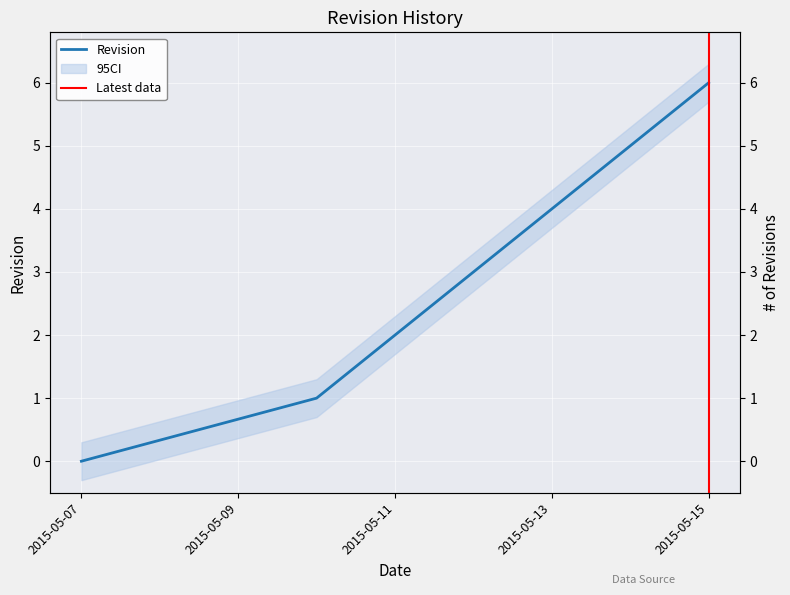

Which has a higher value, 2015-05-12 or 2015-05-14?

2015-05-14